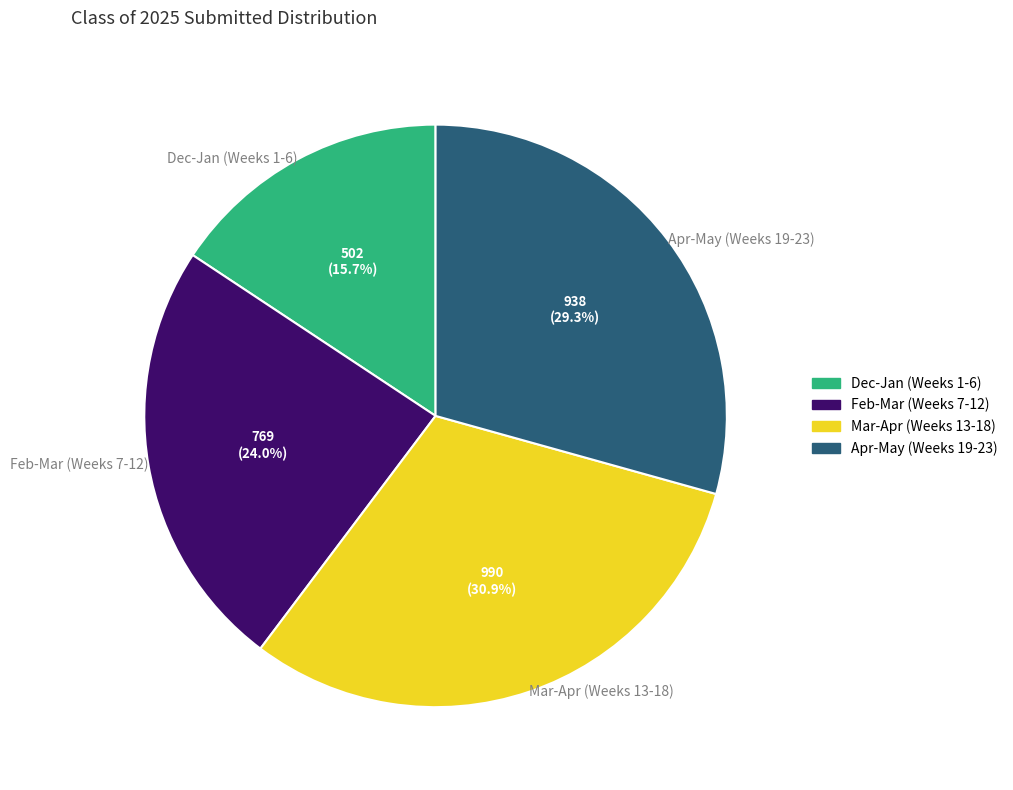

Which has a higher value, Feb-Mar (Weeks 7-12) or Mar-Apr (Weeks 13-18)?

Mar-Apr (Weeks 13-18)